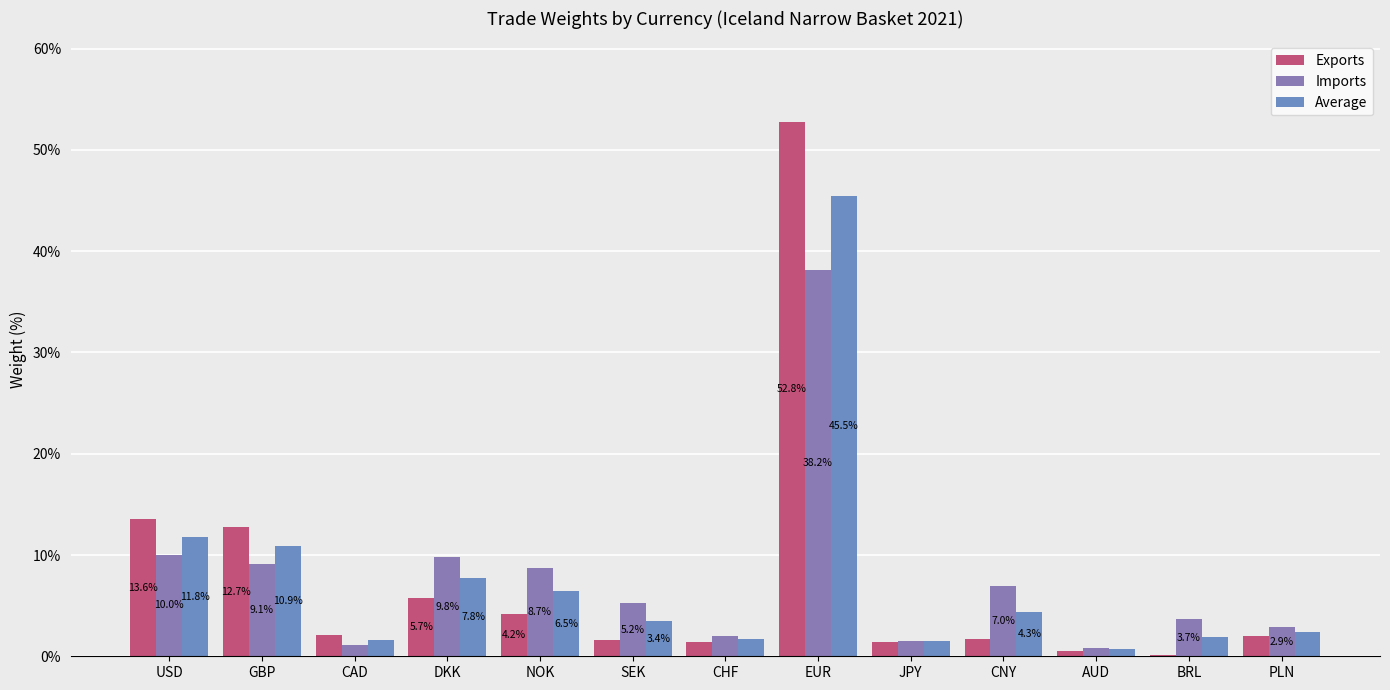

Are the bars horizontal?

No